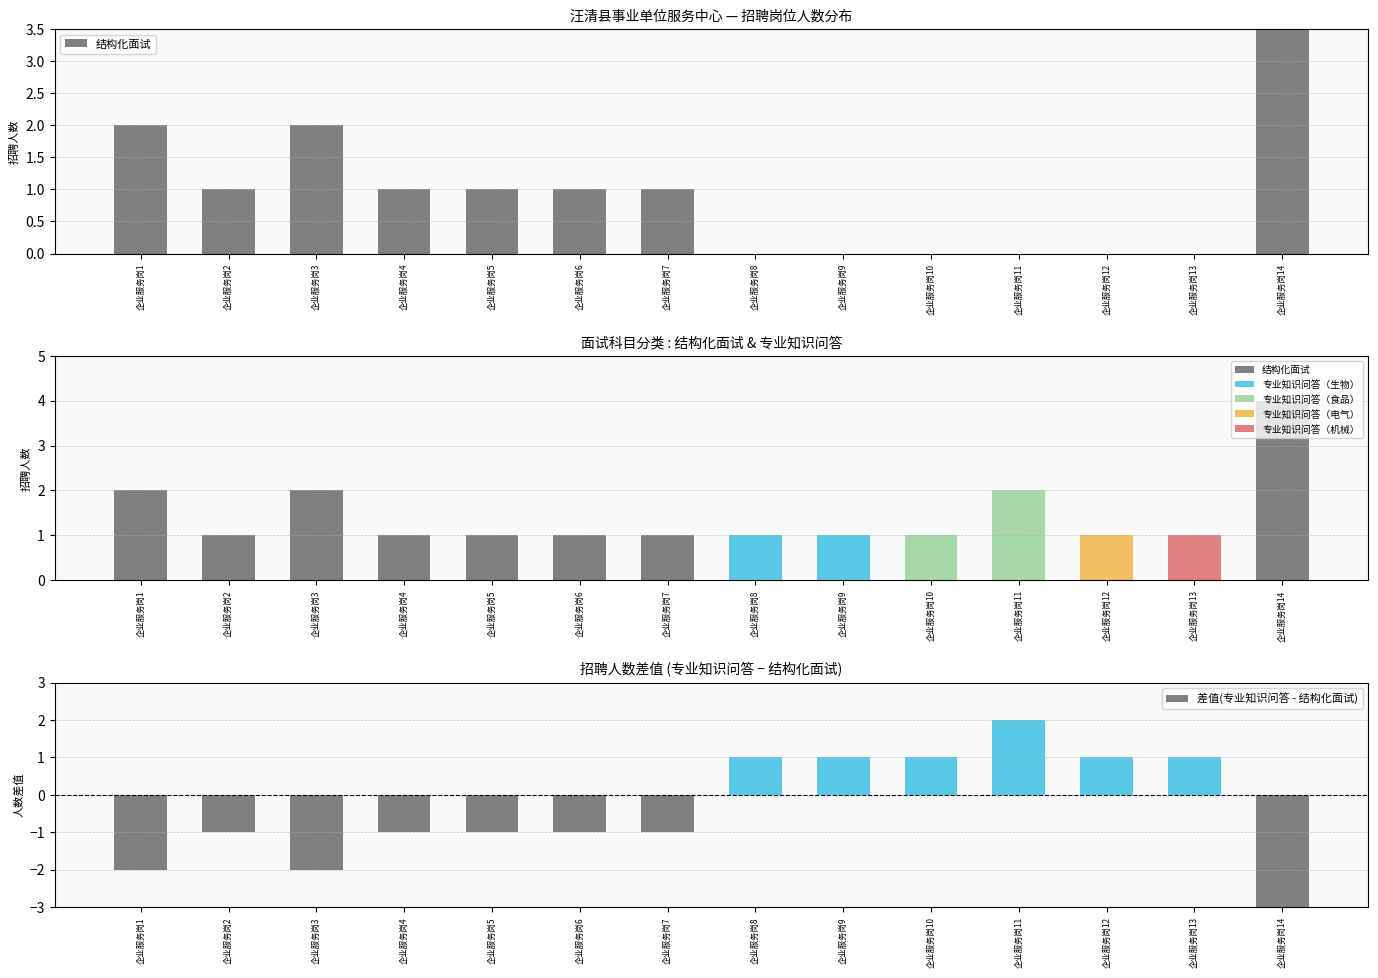

Reading left to right, what are all the values shown in this chart?

结构化面试: 企业服务岗1=2	企业服务岗2=1	企业服务岗3=2	企业服务岗4=1	企业服务岗5=1	企业服务岗6=1	企业服务岗7=1	企业服务岗8=0	企业服务岗9=0	企业服务岗10=0	企业服务岗11=0	企业服务岗12=0	企业服务岗13=0	企业服务岗14=4
差值(专业知识问答 - 结构化面试): 企业服务岗1=-2	企业服务岗2=-1	企业服务岗3=-2	企业服务岗4=-1	企业服务岗5=-1	企业服务岗6=-1	企业服务岗7=-1	企业服务岗8=1	企业服务岗9=1	企业服务岗10=1	企业服务岗11=2	企业服务岗12=1	企业服务岗13=1	企业服务岗14=-4